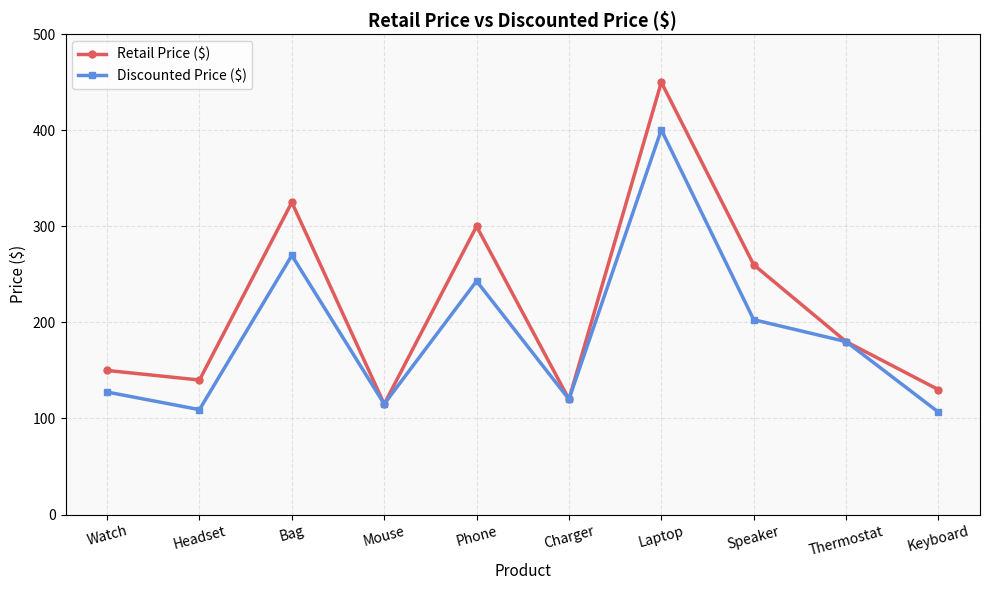

Which series has the largest total across all categories?

Retail Price ($)